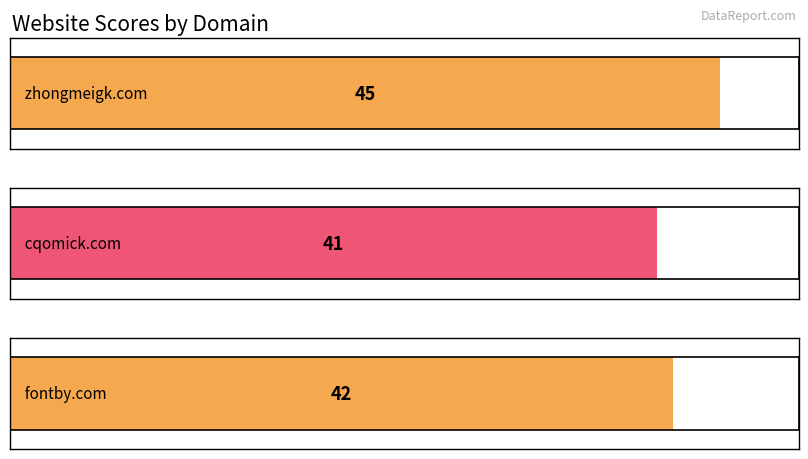

Are the bars grouped side by side (vs. stacked)?

No